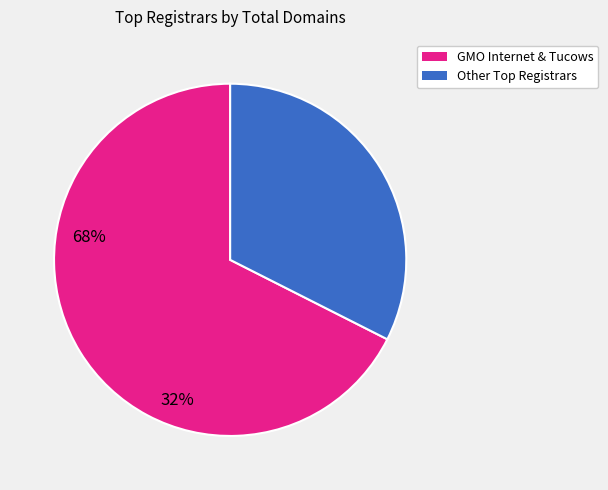

Is there a majority slice in this chart?

Yes